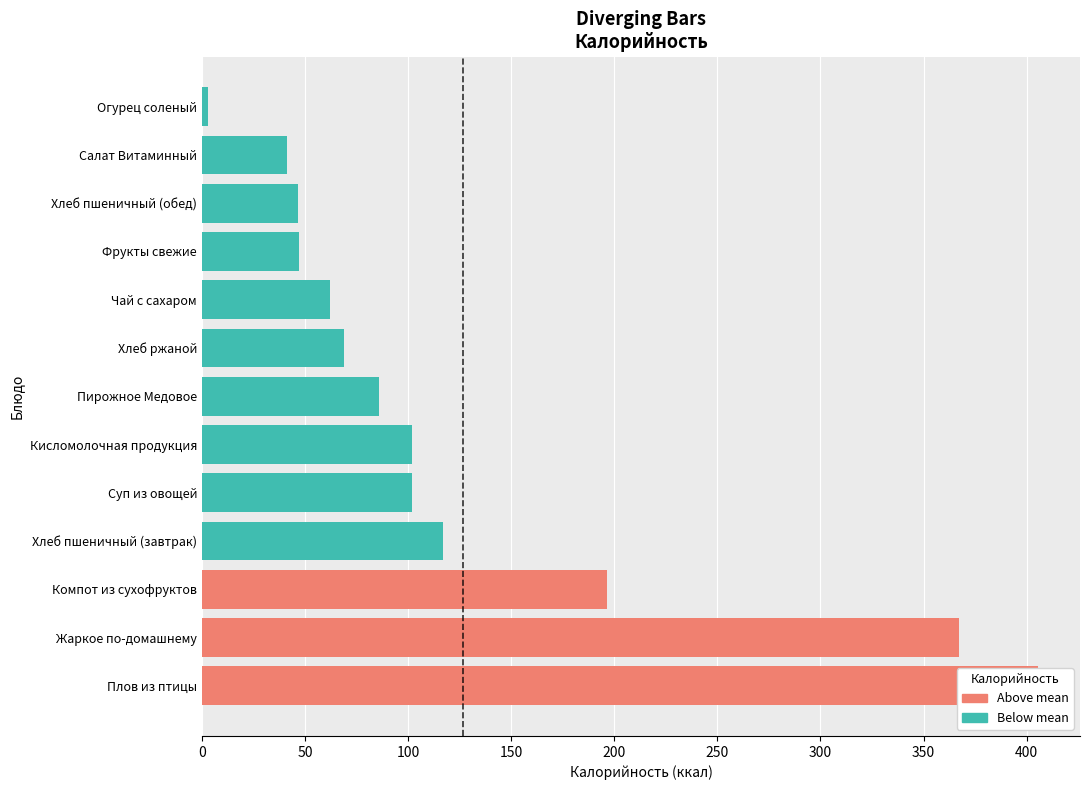

Between Чай с сахаром and Пирожное Медовое, which series saw the biggest shift?

Калорийность